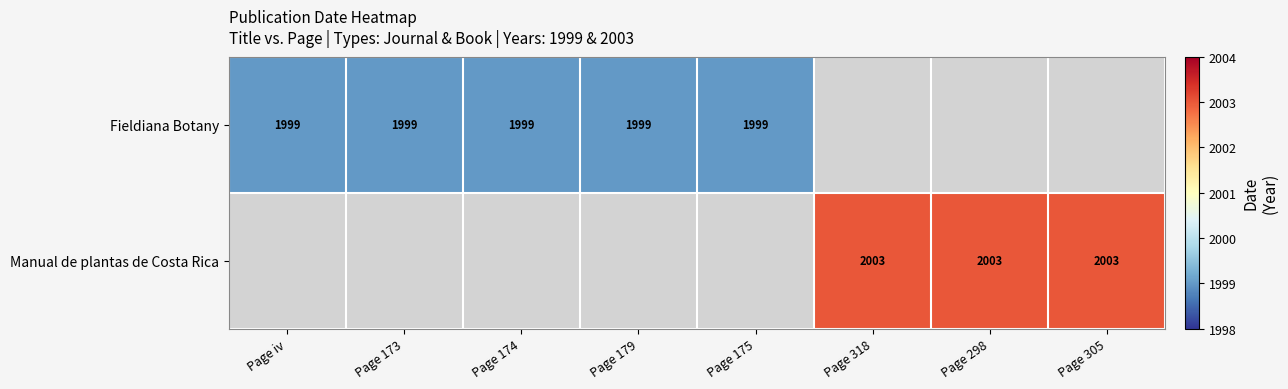

The value of Fieldiana Botany at Page 173 is 2954. True or false?

False